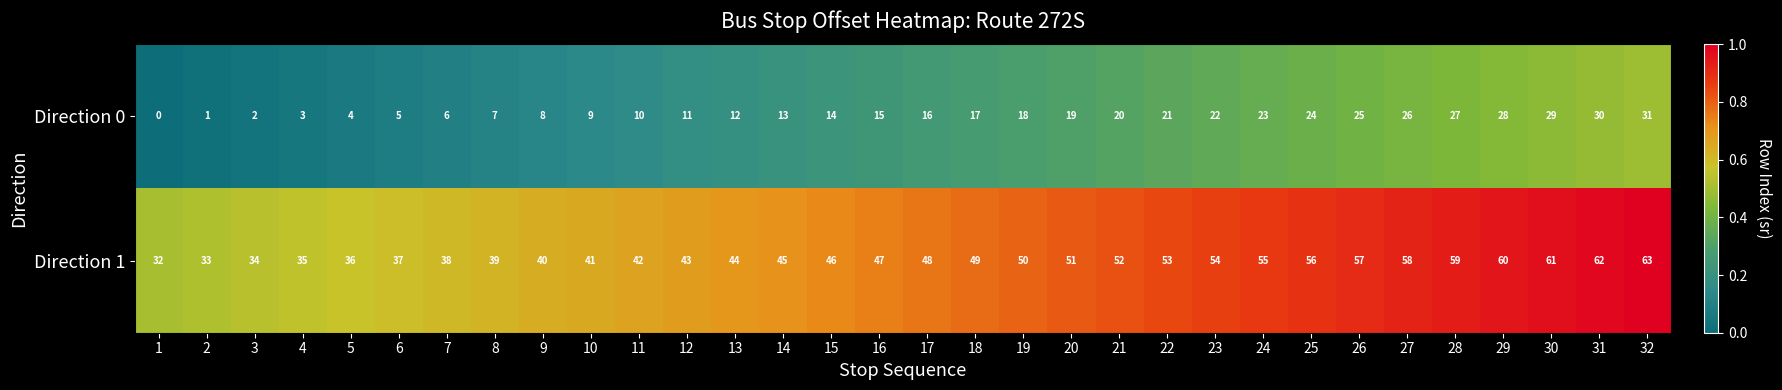

The Direction 0 series shows 20 at 13. True or false?

False